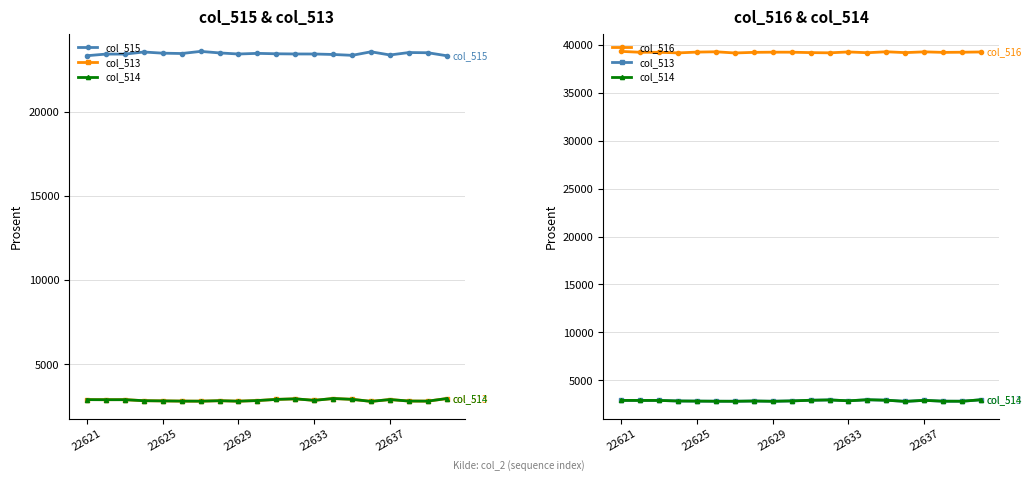

What is the difference between the maximum and minimum values in the col_515 series?

259